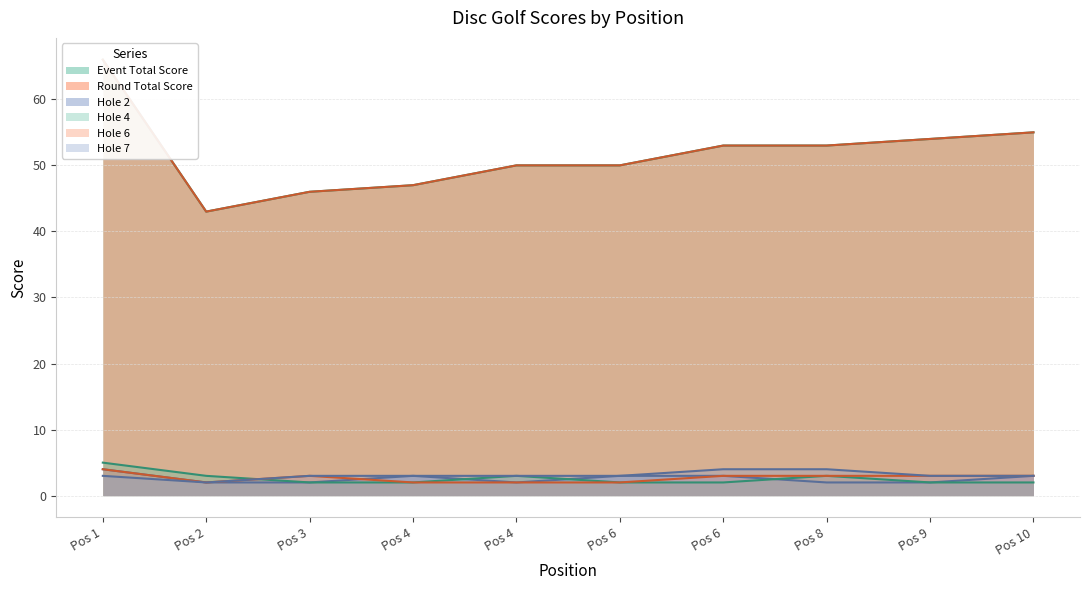

At which label is hole_7 closest to 3?

Pos 1